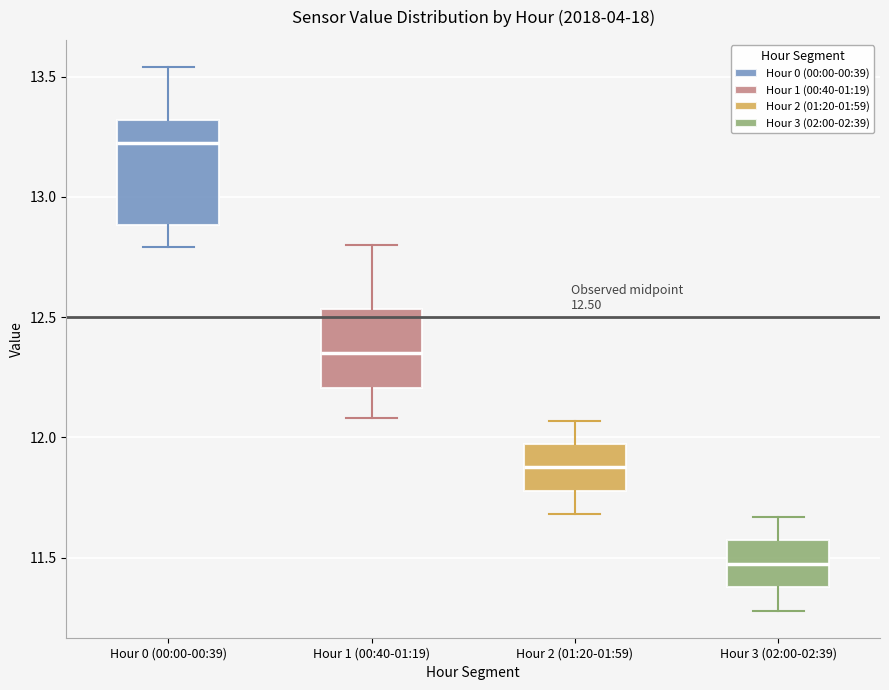

Which box is the tallest, from its lower edge to its upper edge?

Hour 0 (00:00-00:39)